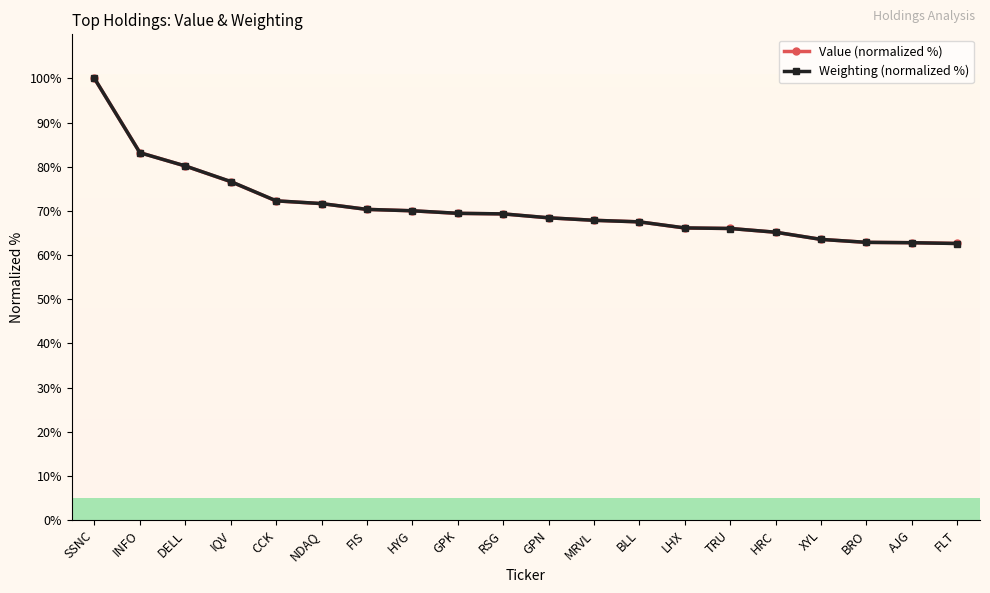

After their last crossing, which series has the higher values: Value (normalized %) or Weighting (normalized %)?

Value (normalized %)